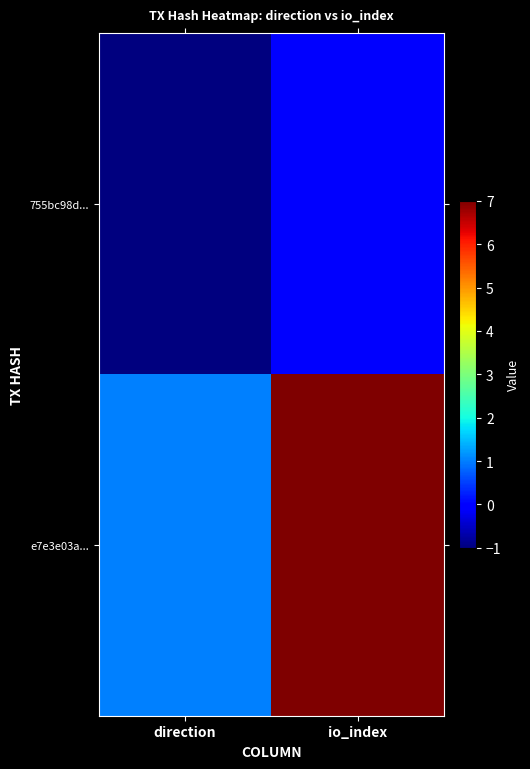

Rank the series at direction from highest to lowest value.

e7e3e03a..., 755bc98d...